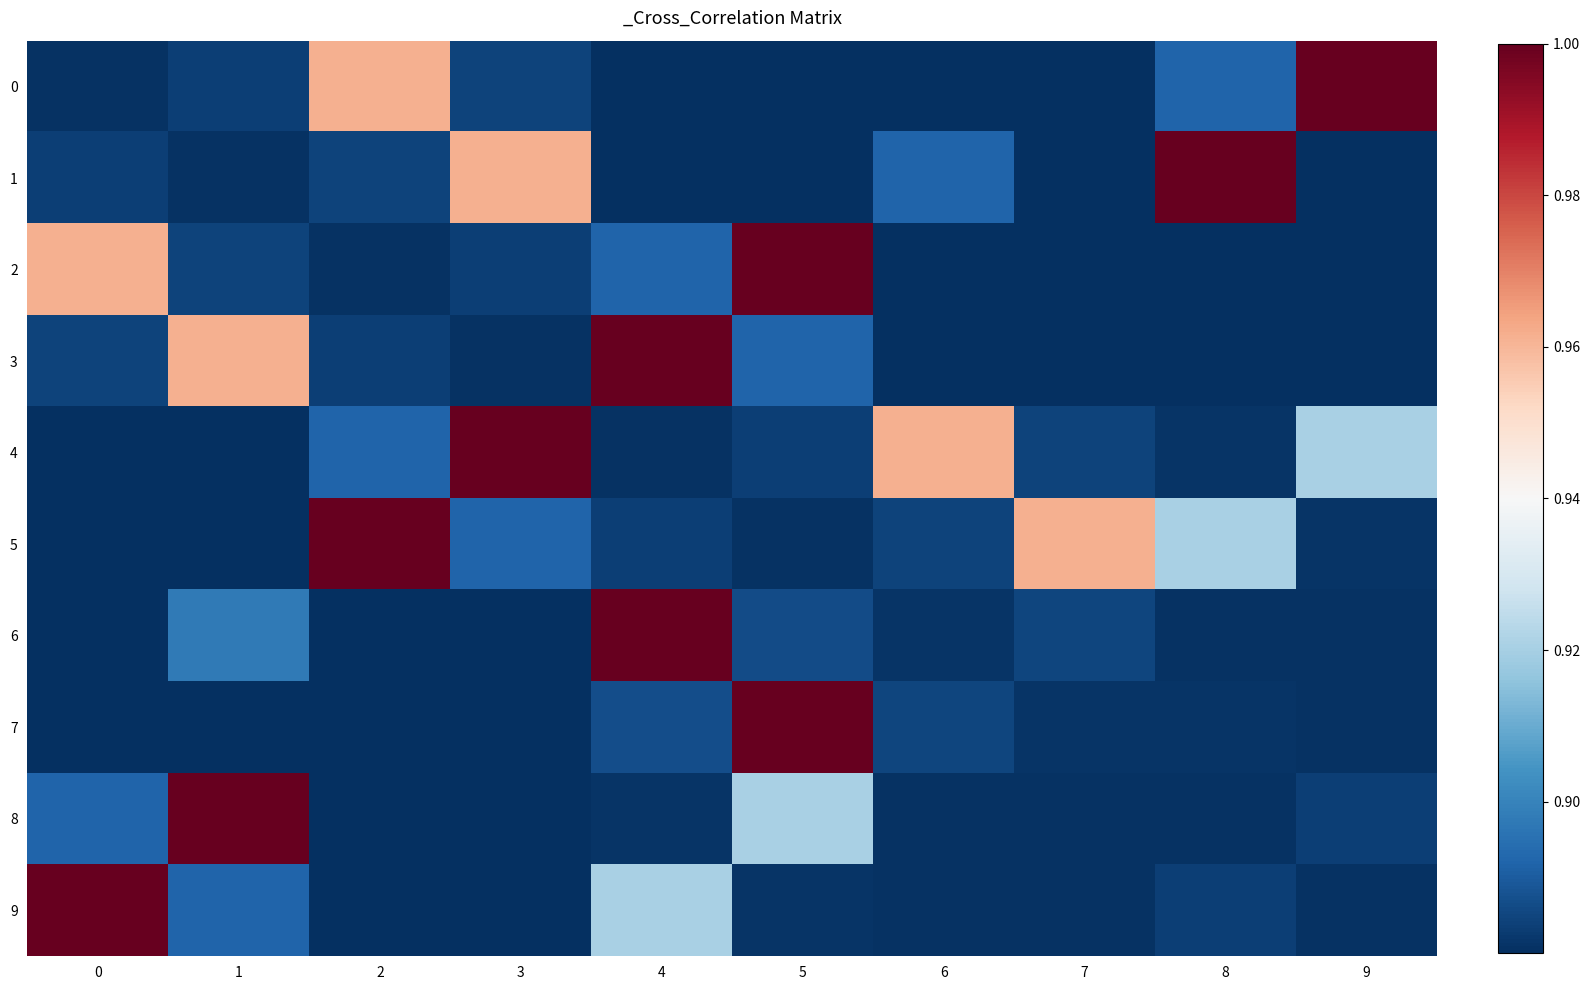

Reading left to right, list all the values displayed in this chart.

0: 0=0.9	1=0.9	2=1.0	3=0.9	4=0.9	5=0.9	6=0.9	7=0.9	8=0.9	9=1.0
1: 0=0.9	1=0.9	2=0.9	3=1.0	4=0.9	5=0.9	6=0.9	7=0.9	8=1.0	9=0.9
2: 0=1.0	1=0.9	2=0.9	3=0.9	4=0.9	5=1.0	6=0.9	7=0.9	8=0.9	9=0.9
3: 0=0.9	1=1.0	2=0.9	3=0.9	4=1.0	5=0.9	6=0.9	7=0.9	8=0.9	9=0.9
4: 0=0.9	1=0.9	2=0.9	3=1.0	4=0.9	5=0.9	6=1.0	7=0.9	8=0.9	9=0.9
5: 0=0.9	1=0.9	2=1.0	3=0.9	4=0.9	5=0.9	6=0.9	7=1.0	8=0.9	9=0.9
6: 0=0.9	1=0.9	2=0.9	3=0.9	4=1.0	5=0.9	6=0.9	7=0.9	8=0.9	9=0.9
7: 0=0.9	1=0.9	2=0.9	3=0.9	4=0.9	5=1.0	6=0.9	7=0.9	8=0.9	9=0.9
8: 0=0.9	1=1.0	2=0.9	3=0.9	4=0.9	5=0.9	6=0.9	7=0.9	8=0.9	9=0.9
9: 0=1.0	1=0.9	2=0.9	3=0.9	4=0.9	5=0.9	6=0.9	7=0.9	8=0.9	9=0.9